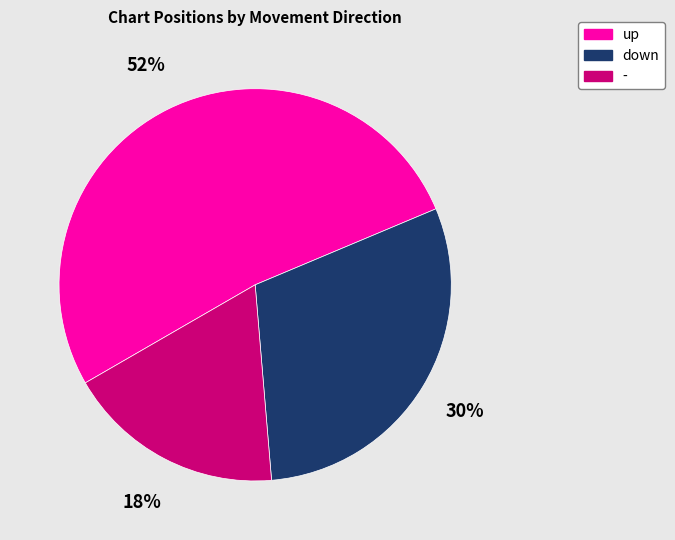

Is there a majority slice in this chart?

Yes